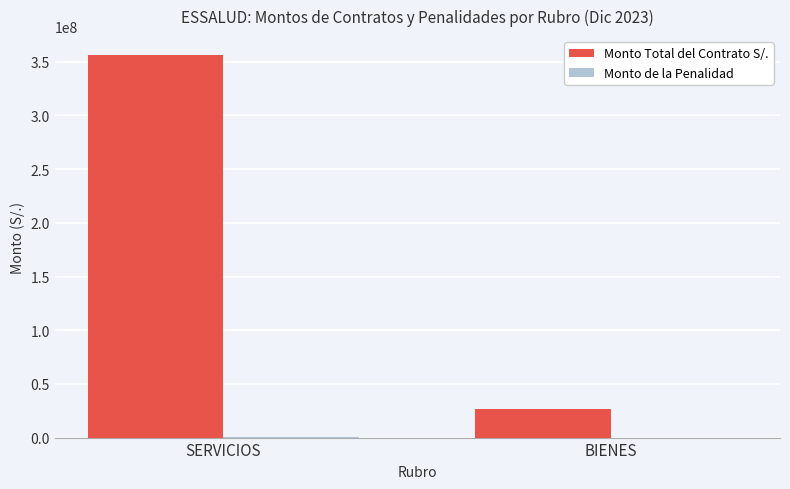

What is the sum of all Monto Total del Contrato S/. values?

382612696.1